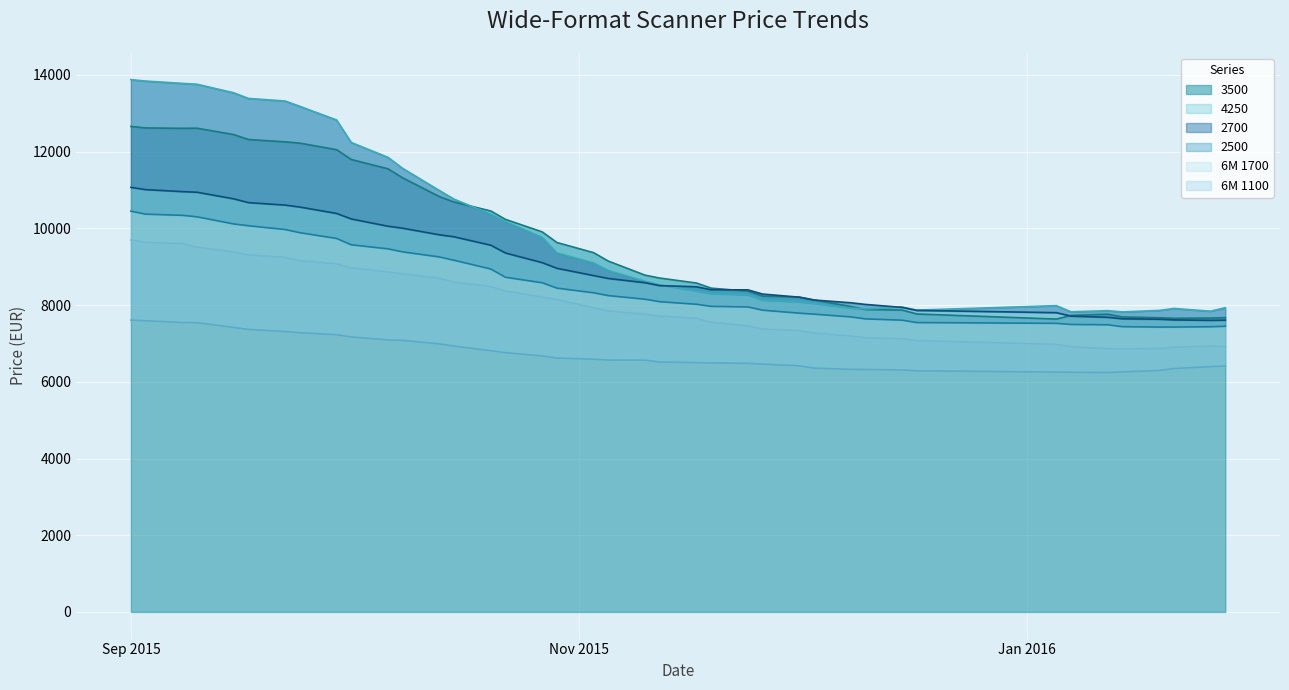

What is the total value across all series at 08.10.2015?

58168